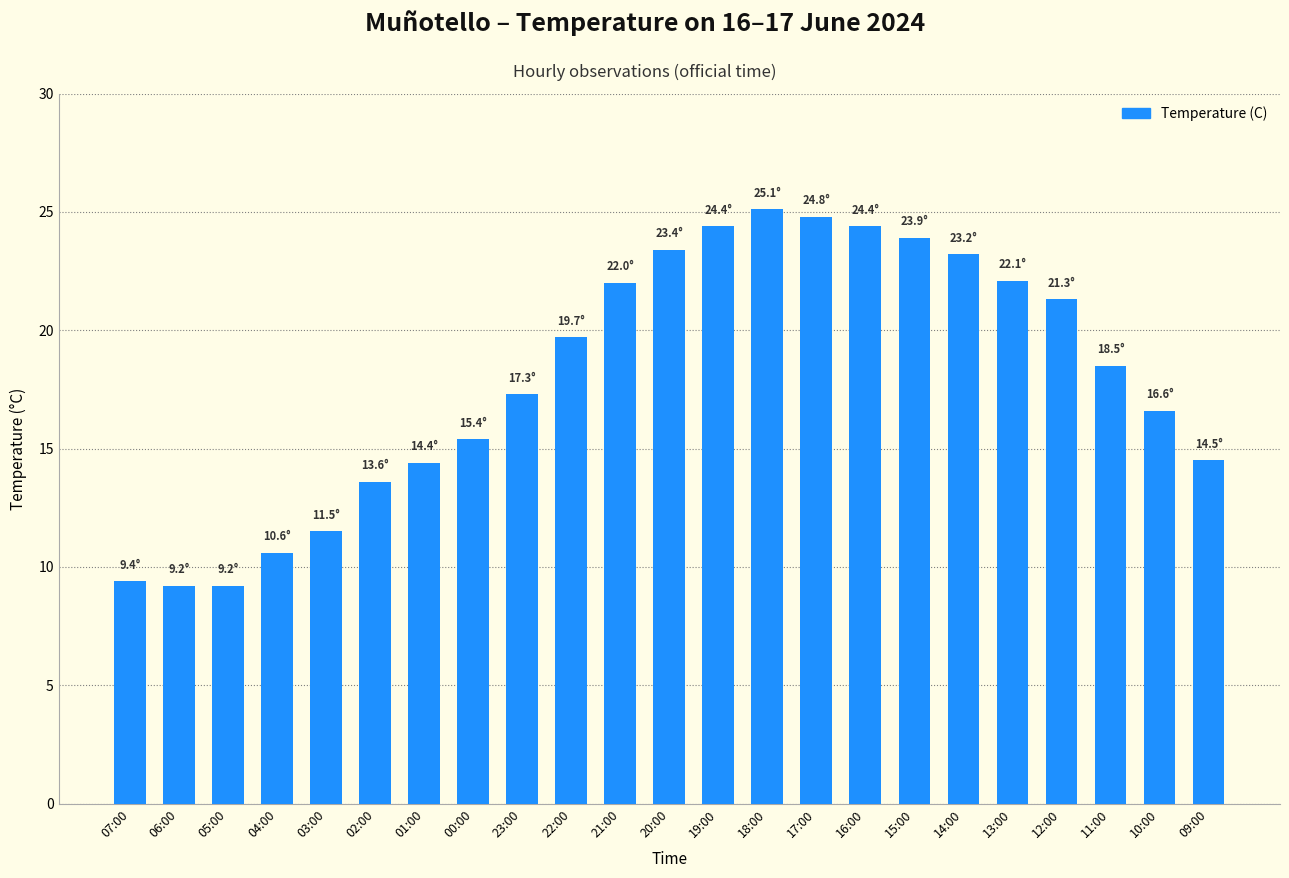

What is the label of the 17th bar from the right?

01:00